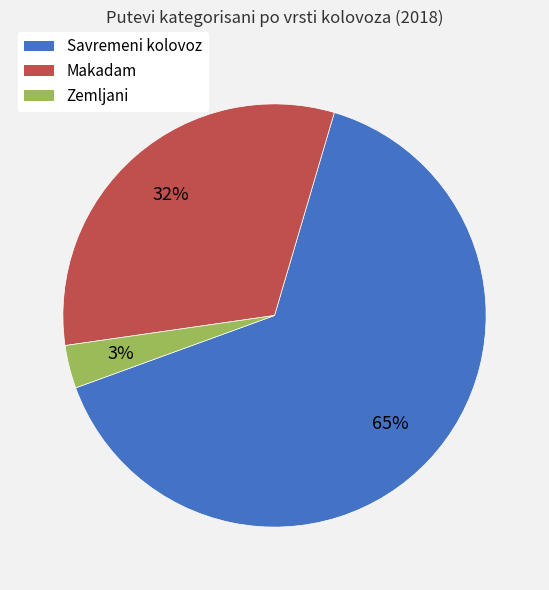

Does any single category account for the majority?

Yes